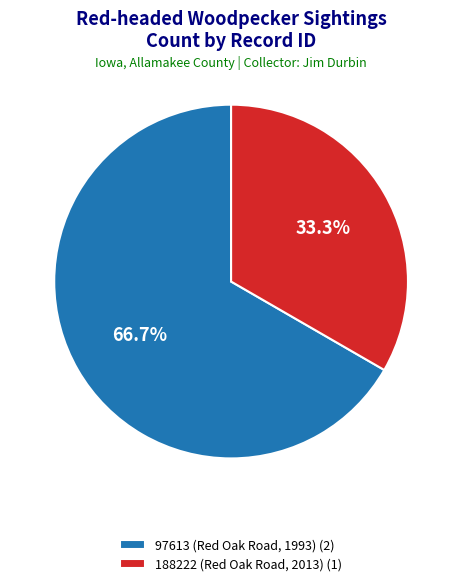

Does 97613 (Red Oak Road, 1993) account for over 50% of the chart?

Yes